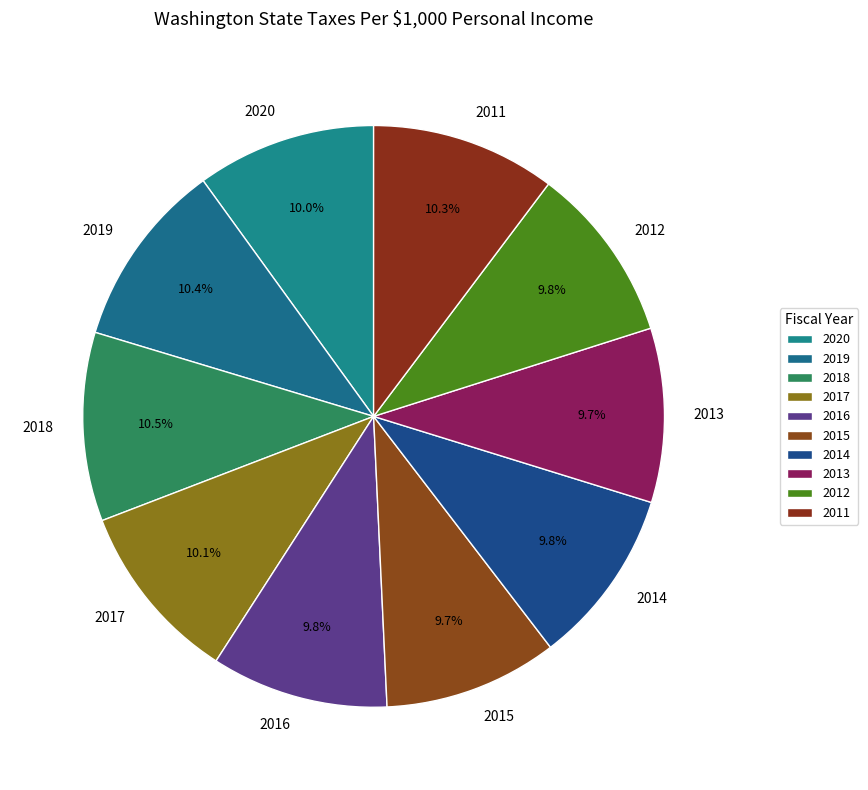

Is the sum of 2017 and 2018 greater than half?

No